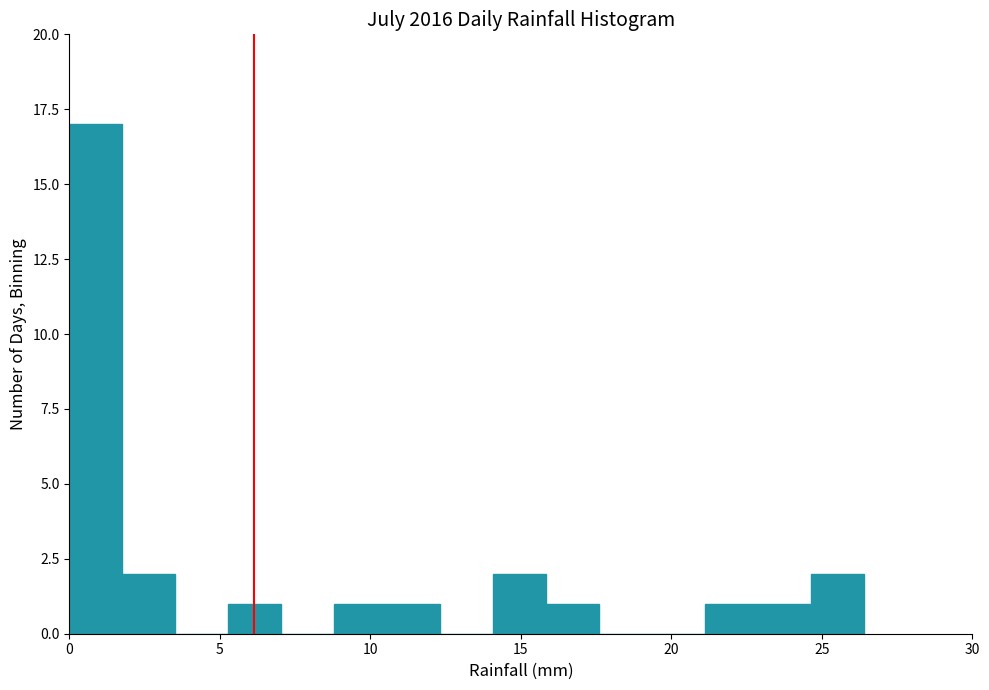

Around what value on the x-axis is the tallest bar? Give the approximate position of its centre, as read against the axis.

1.0